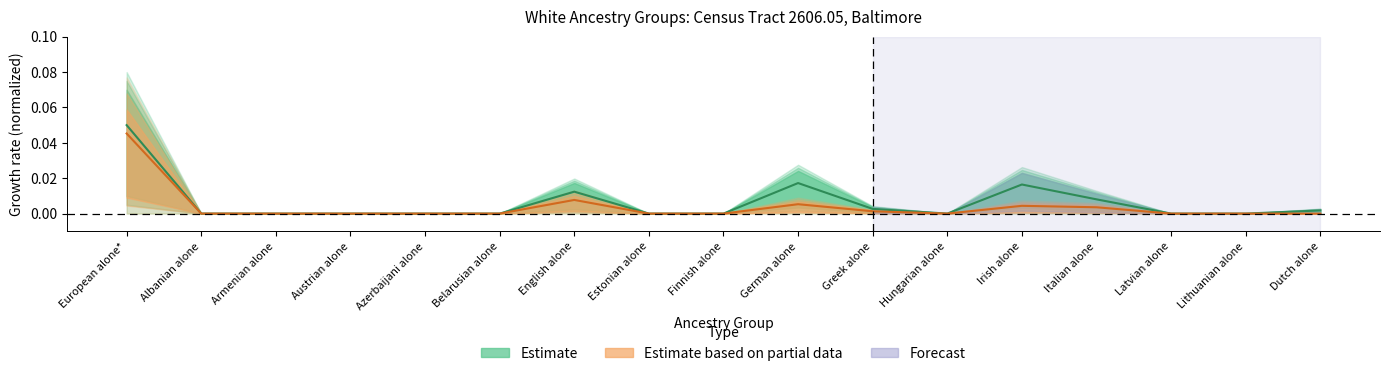

True or false: European alone and European alone or in any combination intersect in this chart.

False